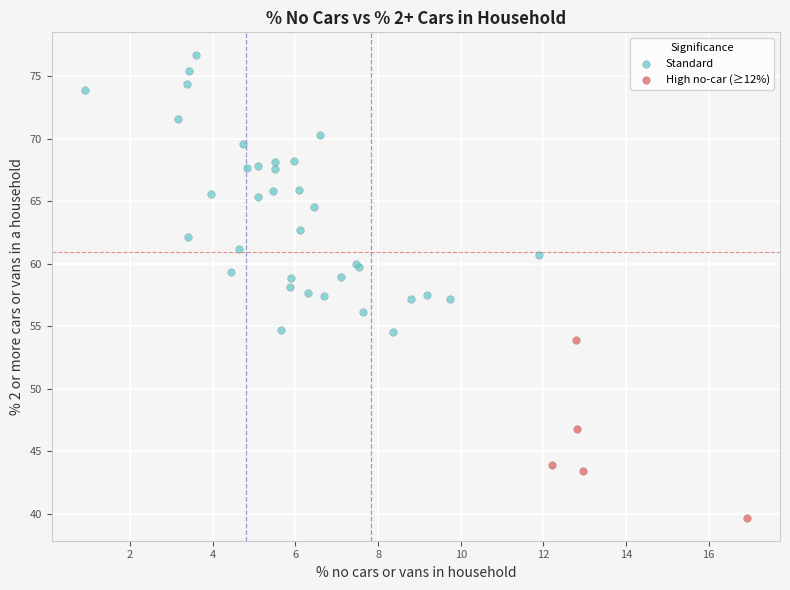

Which series reaches the minimum Y coordinate?

High no-car (≥12%)